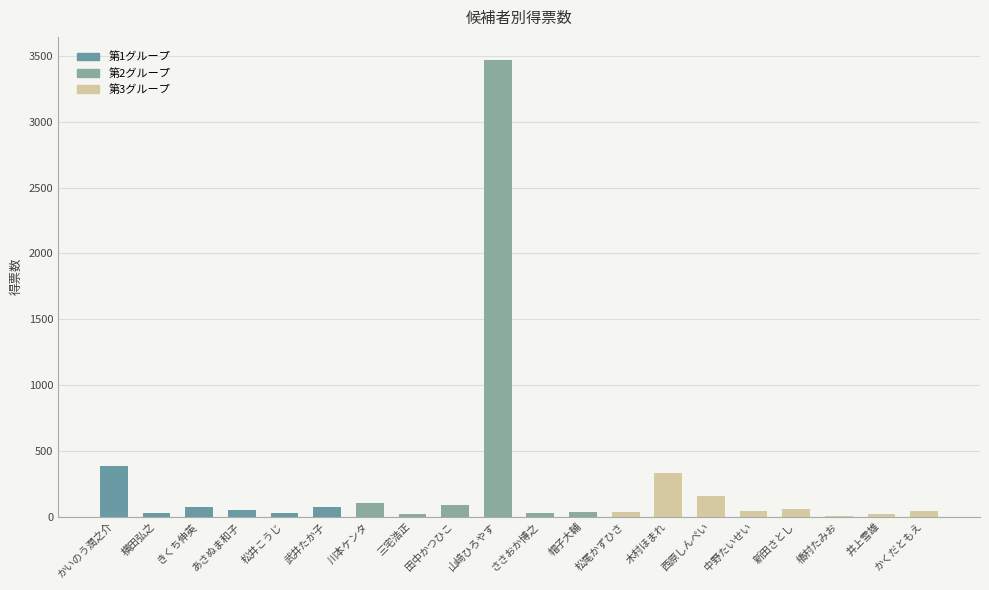

True or false: the data shows 100 at 川本ケンタ.

True